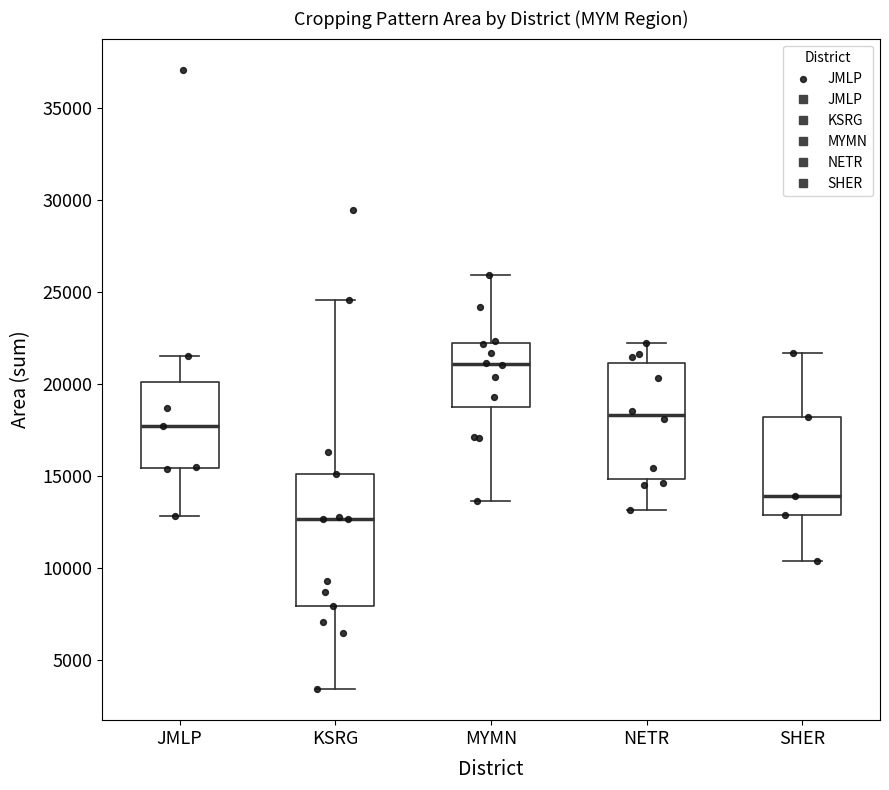

Reading left to right, transcribe this box plot: for each box, give where its median line is, the range the box spans, and where its two whiskers end, as read against the y-axis. The values are not printed on the chart, so give them approximately, as read against the axis.

JMLP: median 17500, box 15500 to 20000, whiskers 13000 to 21500
KSRG: median 12500, box 8000 to 15000, whiskers 3500 to 24500
MYMN: median 21000, box 19000 to 22000, whiskers 13500 to 26000
NETR: median 18500, box 15000 to 21000, whiskers 13000 to 22000
SHER: median 14000, box 13000 to 18000, whiskers 10500 to 21500